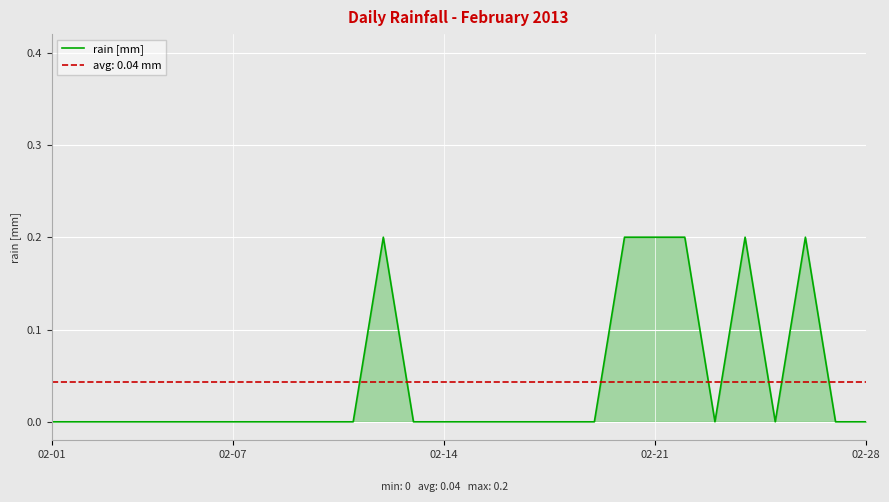

How many points are higher than both their immediate neighbors (excluding endpoints)?

3